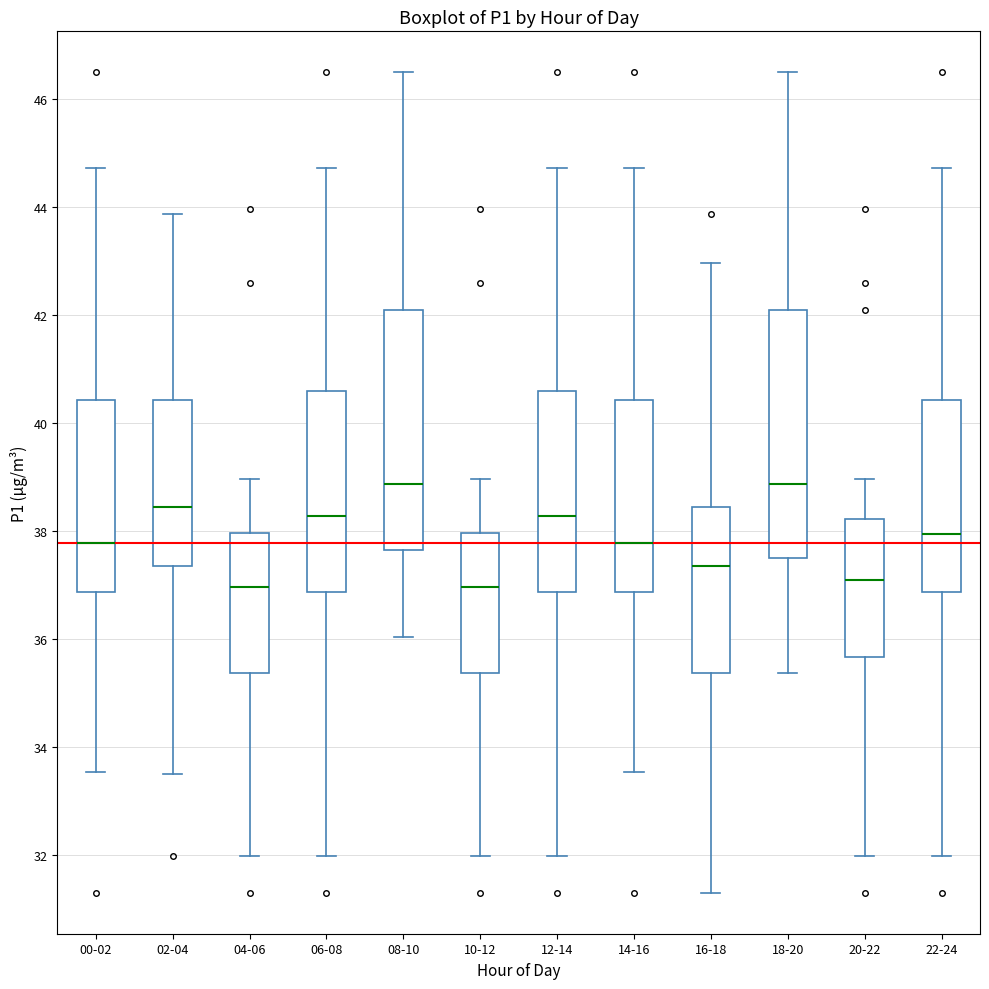

Reading left to right, transcribe this box plot: for each box, give where its median line is, the range the box spans, and where its two whiskers end, as read against the y-axis. The values are not printed on the chart, so give them approximately, as read against the axis.

00-02: median 37.8, box 36.8 to 40.4, whiskers 33.6 to 44.8
02-04: median 38.4, box 37.4 to 40.4, whiskers 33.6 to 43.8
04-06: median 37.0, box 35.4 to 38.0, whiskers 32.0 to 39.0
06-08: median 38.2, box 36.8 to 40.6, whiskers 32.0 to 44.8
08-10: median 38.8, box 37.6 to 42.2, whiskers 36.0 to 46.6
10-12: median 37.0, box 35.4 to 38.0, whiskers 32.0 to 39.0
12-14: median 38.2, box 36.8 to 40.6, whiskers 32.0 to 44.8
14-16: median 37.8, box 36.8 to 40.4, whiskers 33.6 to 44.8
16-18: median 37.4, box 35.4 to 38.4, whiskers 31.4 to 43.0
18-20: median 38.8, box 37.6 to 42.2, whiskers 35.4 to 46.6
20-22: median 37.2, box 35.6 to 38.2, whiskers 32.0 to 39.0
22-24: median 38.0, box 36.8 to 40.4, whiskers 32.0 to 44.8